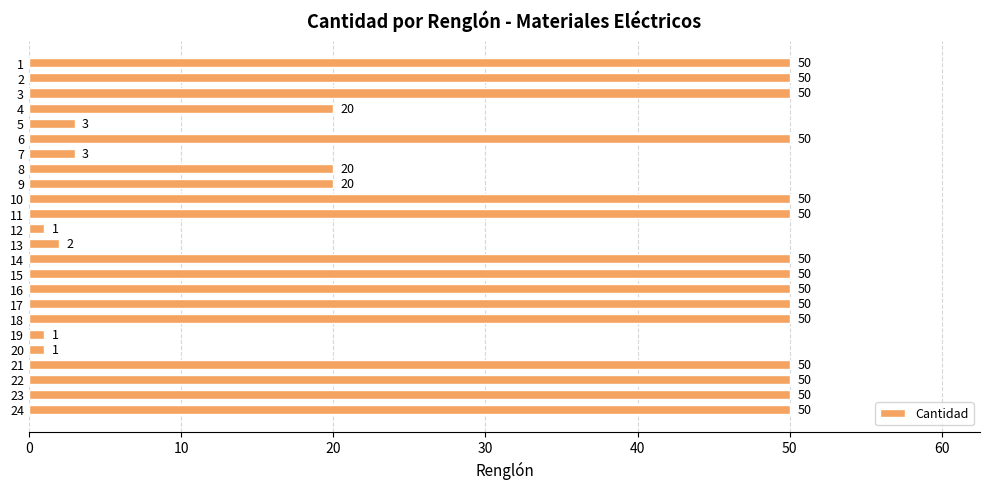

Does the chart contain any negative values?

No